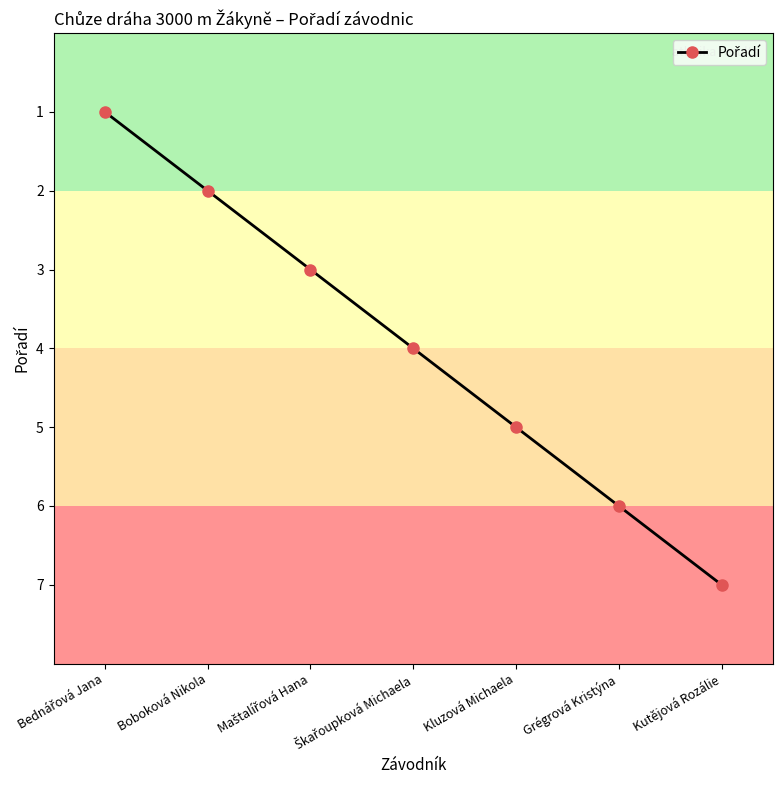

At which category does the chart reach its peak across all series?

Kutějová Rozálie